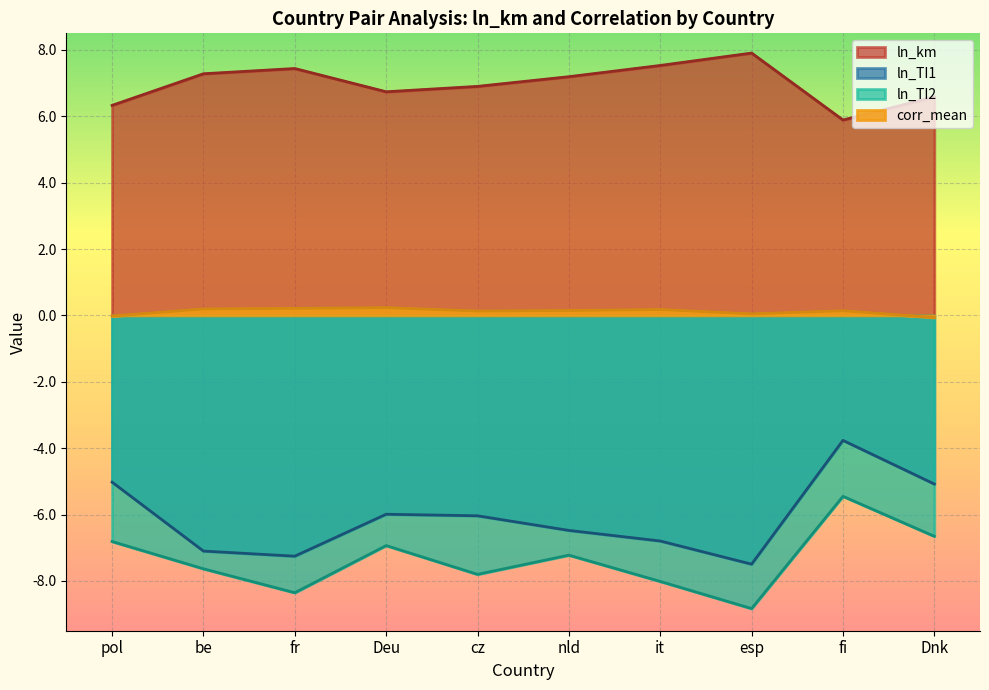

At which category is the sum across all series the highest?

fi